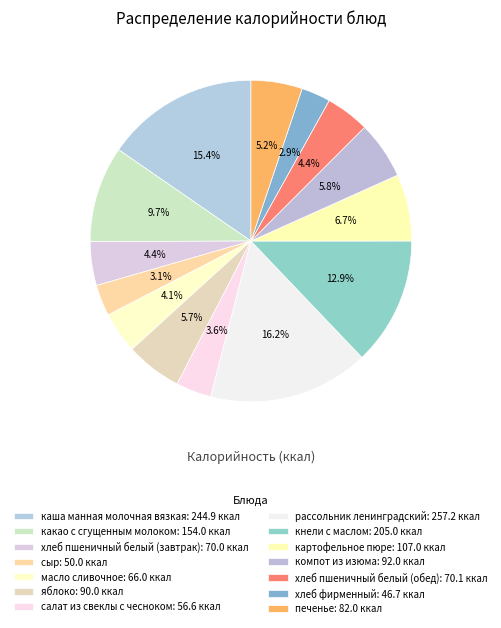

Do кнели c маслом and сыр together represent more than half of the pie?

No